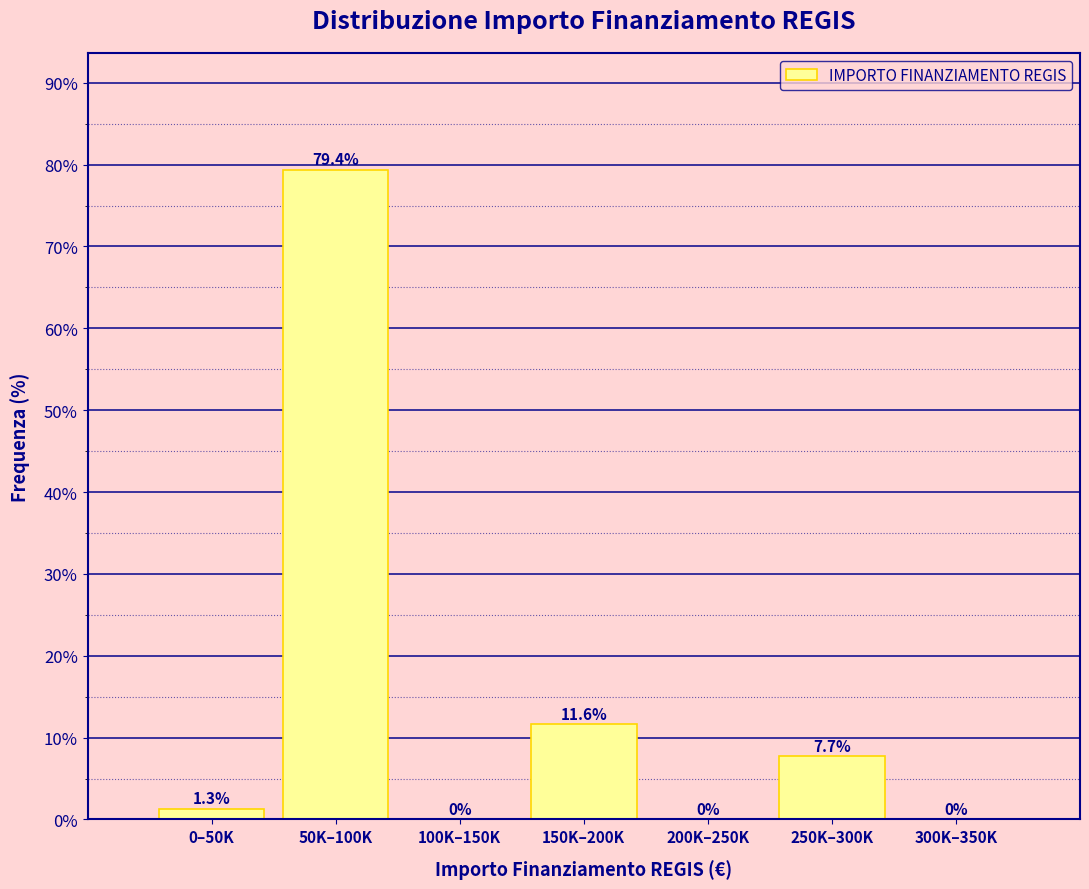

Reading right to left, list all the values displayed in this chart.

300K–350K=0.0	250K–300K=7.7	200K–250K=0.0	150K–200K=11.6	100K–150K=0.0	50K–100K=79.4	0–50K=1.3